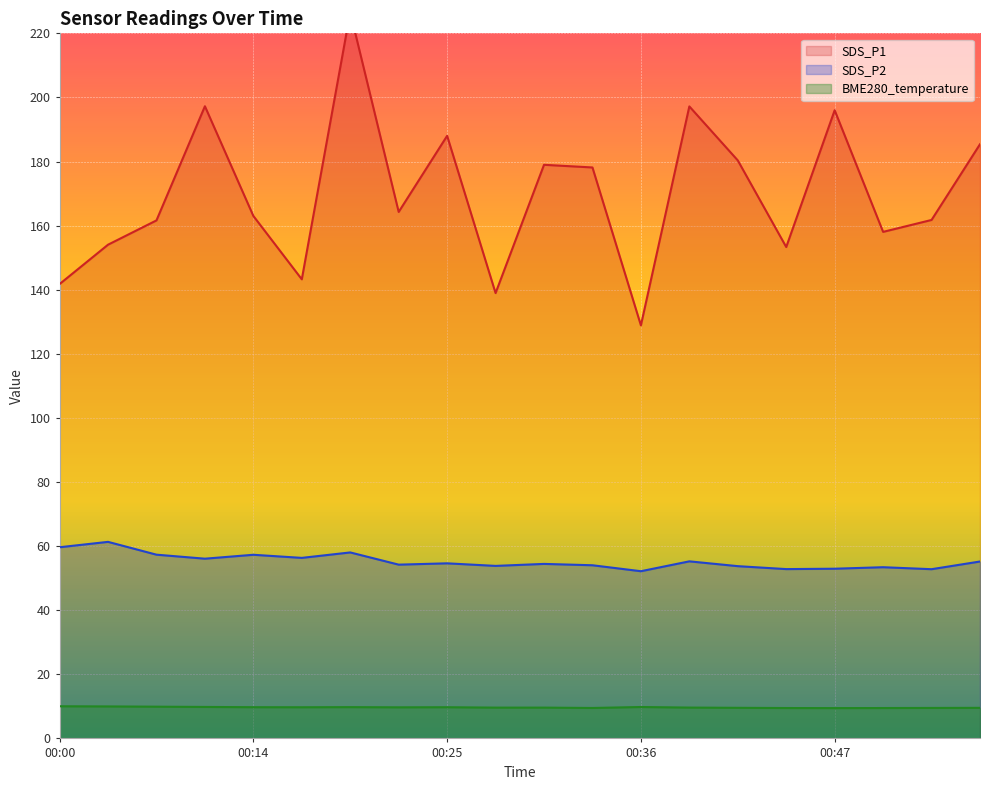

The value of BME280_temperature at 00:00 is 13.4. True or false?

False